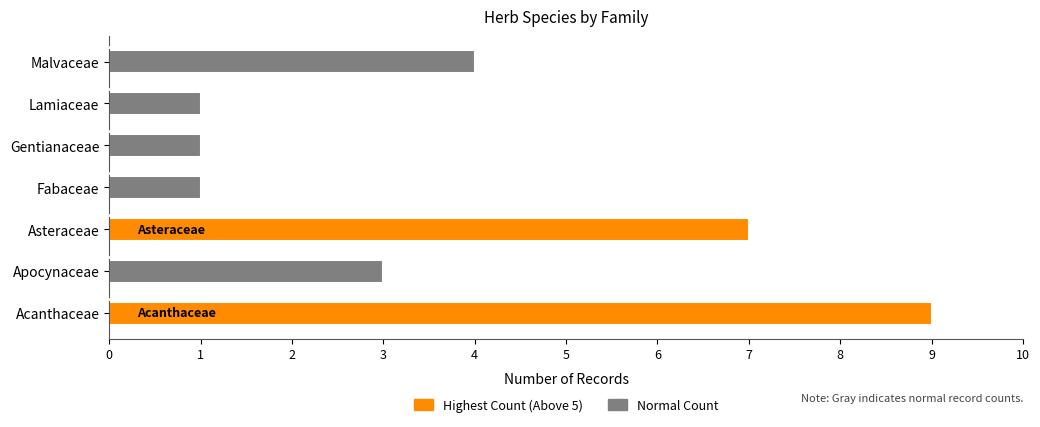

Does the chart contain any negative values?

No